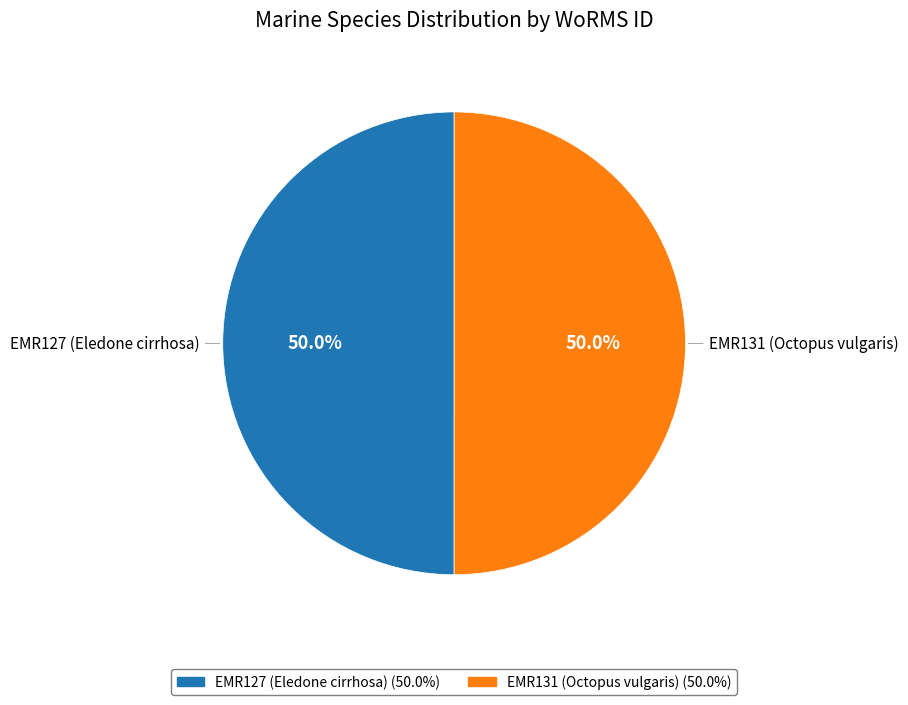

To the nearest percent, what portion does EMR127 (Eledone cirrhosa) represent?

50%